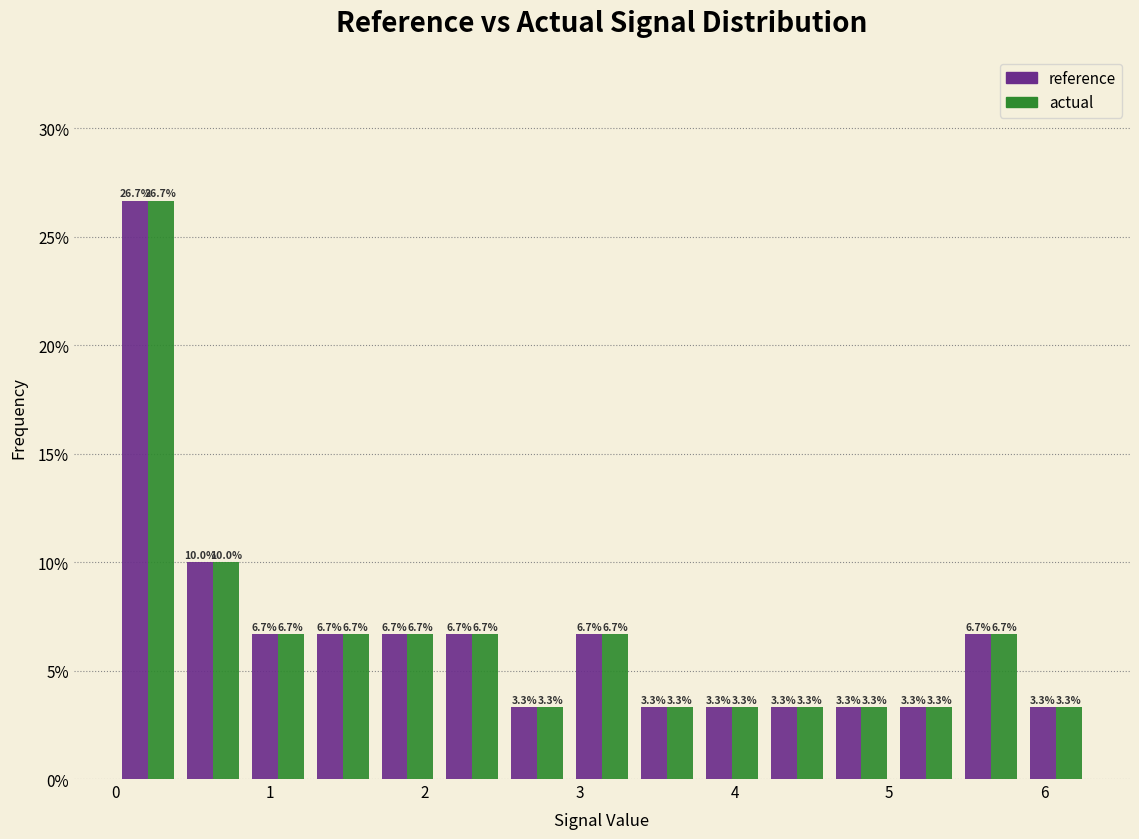

What is the height of the reference bar covering 2.9 to 3.4 on the x-axis? The bar edges are not printed on the chart, so give them approximately, as read against the axis.

6.7